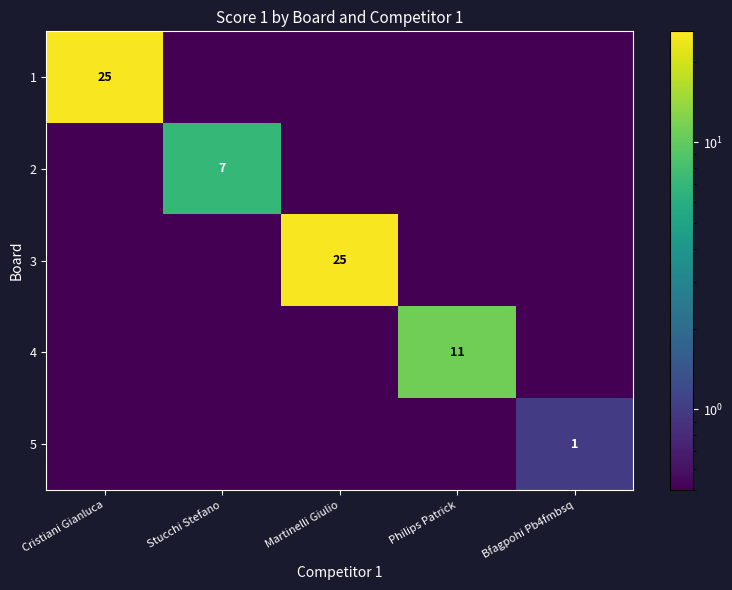

Is it true that 4 equals 17.0 at Philips Patrick?

False